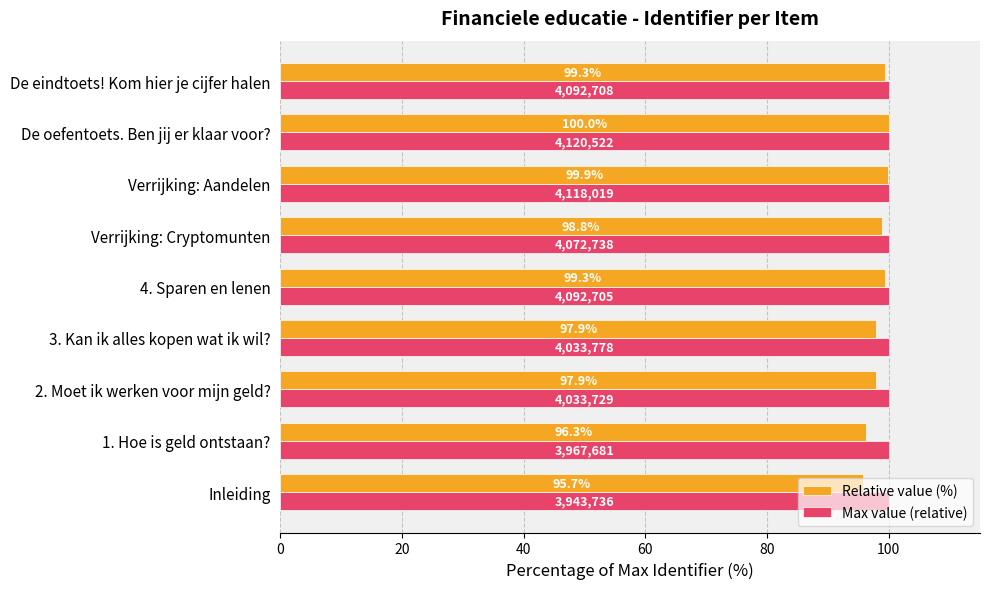

At which category is the sum across all series the highest?

De oefentoets. Ben jij er klaar voor?